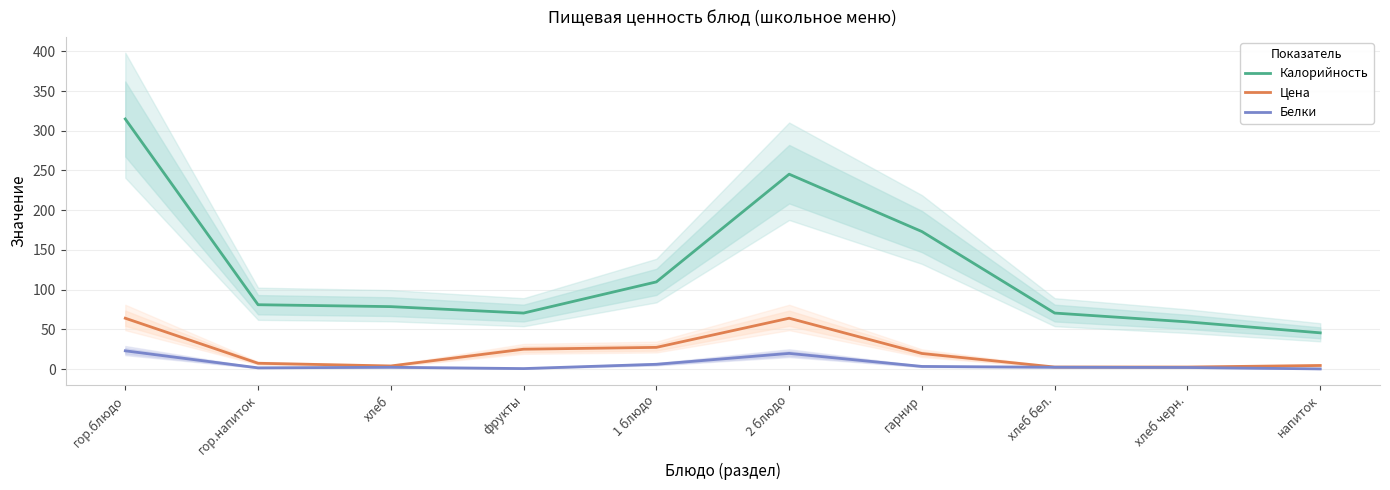

What is the value of the Белки point at the 3rd from the left?

2.2